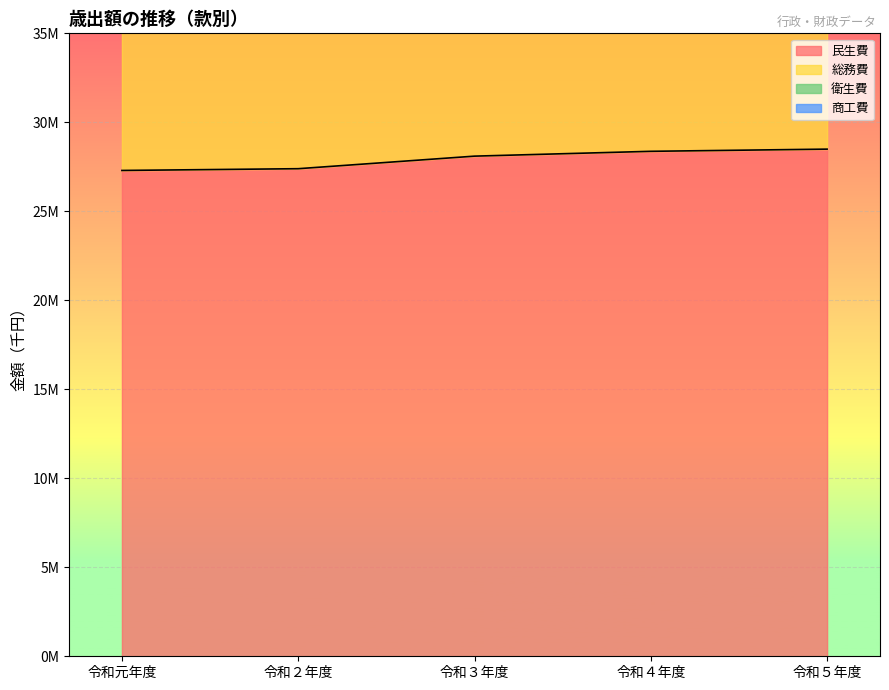

What is the average value of the 民生費 series?

27931235